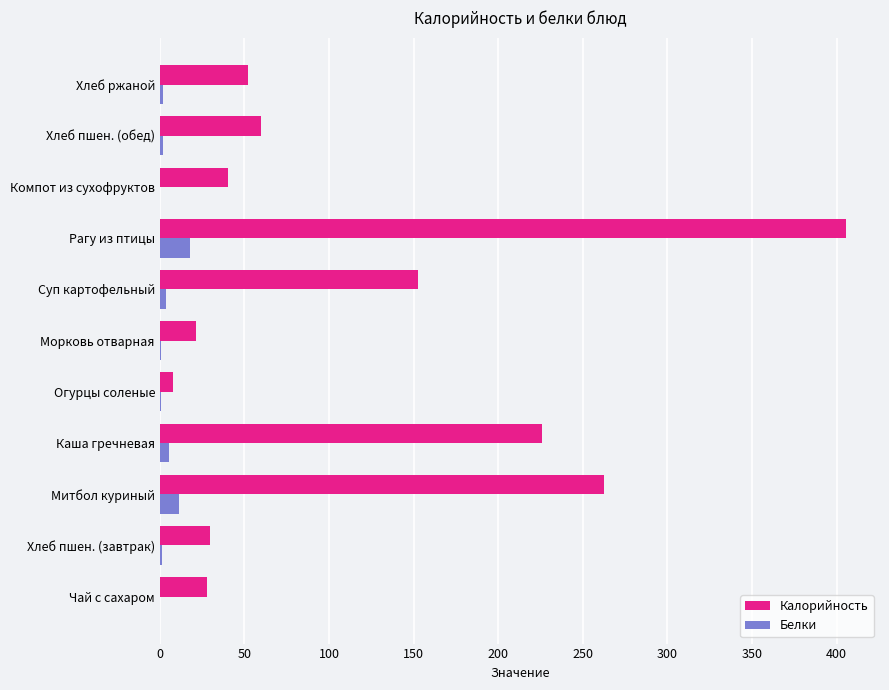

Which series changed the most between Огурцы соленые and Рагу из птицы?

Калорийность